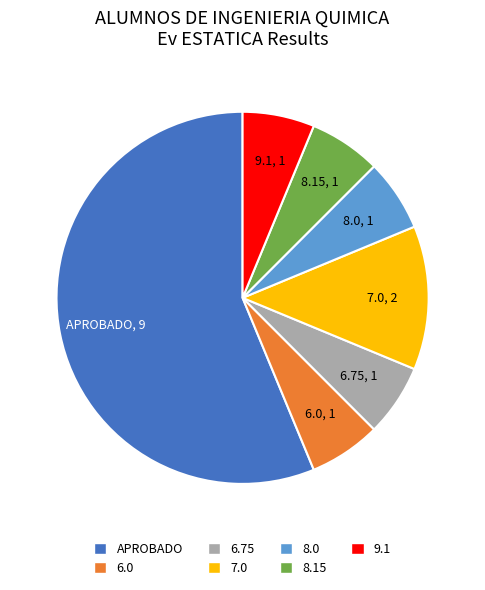

Which category has the biggest portion of the pie?

APROBADO